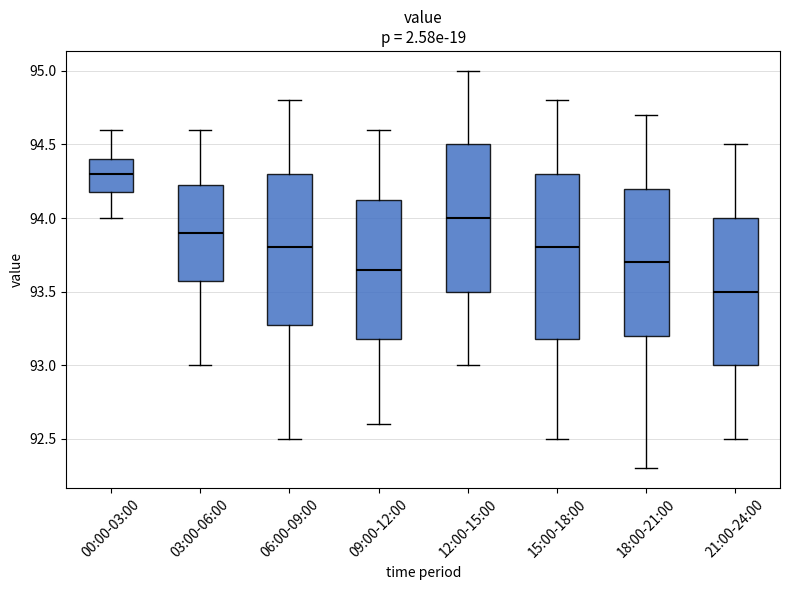

Reading left to right, transcribe this box plot: for each box, give where its median line is, the range the box spans, and where its two whiskers end, as read against the y-axis. The values are not printed on the chart, so give them approximately, as read against the axis.

00:00-03:00: median 94.30, box 94.20 to 94.40, whiskers 94.00 to 94.60
03:00-06:00: median 93.90, box 93.60 to 94.25, whiskers 93.00 to 94.60
06:00-09:00: median 93.80, box 93.30 to 94.30, whiskers 92.50 to 94.80
09:00-12:00: median 93.65, box 93.20 to 94.15, whiskers 92.60 to 94.60
12:00-15:00: median 94.00, box 93.50 to 94.50, whiskers 93.00 to 95.00
15:00-18:00: median 93.80, box 93.20 to 94.30, whiskers 92.50 to 94.80
18:00-21:00: median 93.70, box 93.20 to 94.20, whiskers 92.30 to 94.70
21:00-24:00: median 93.50, box 93.00 to 94.00, whiskers 92.50 to 94.50